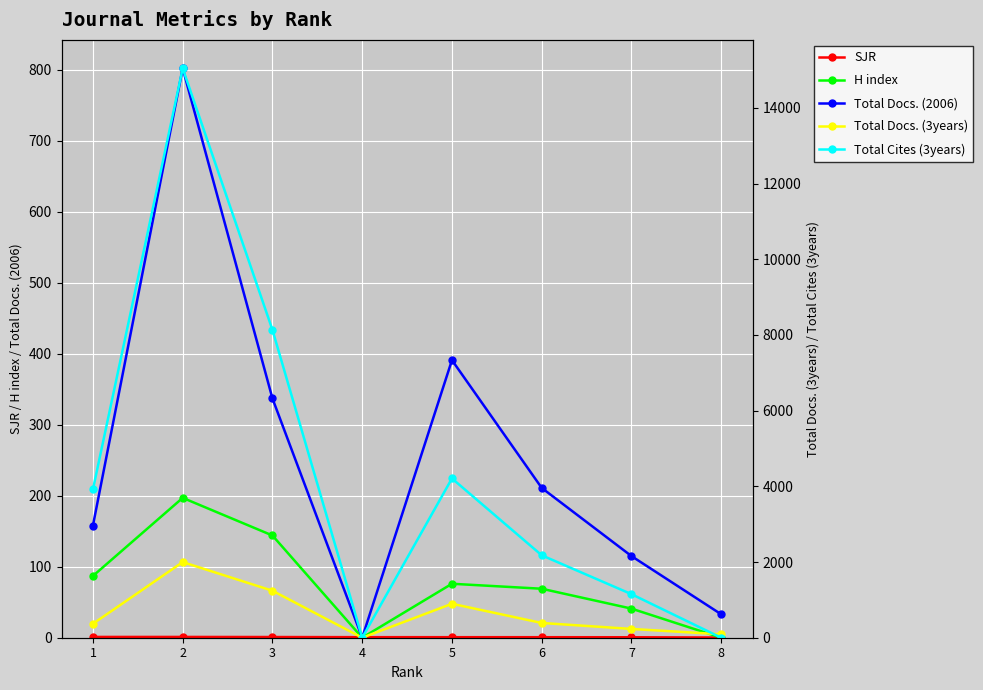

What is the difference between the Total Docs. (2006) values at 1 and 4?

158.0